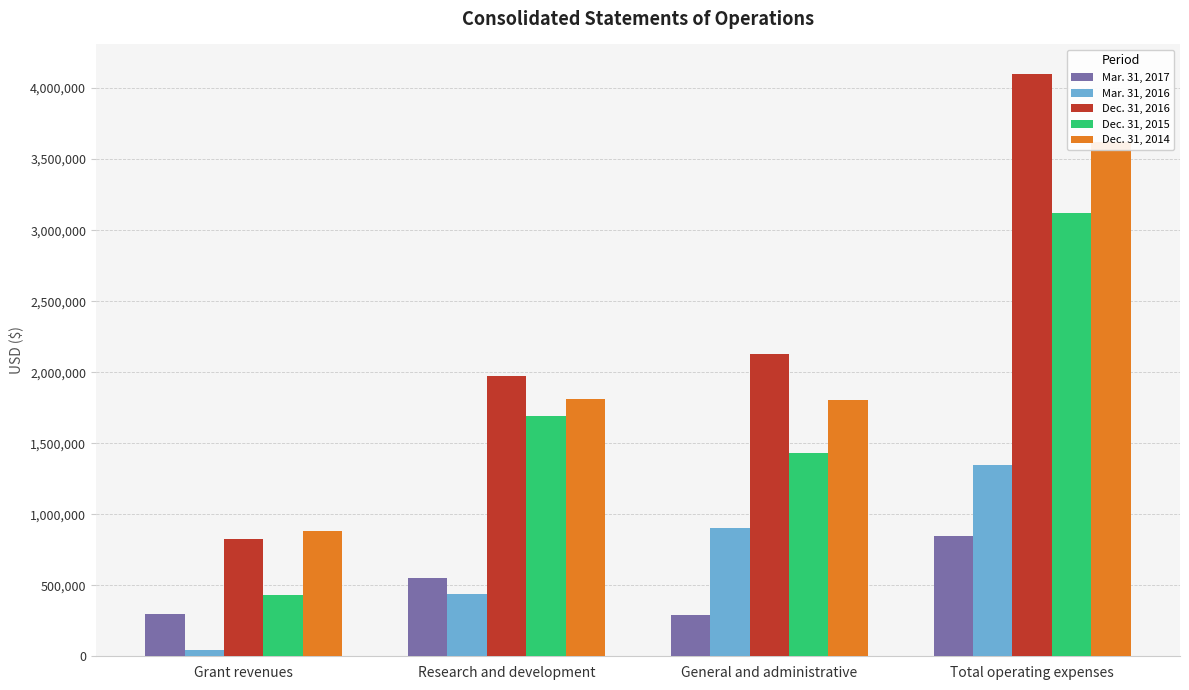

What are all the series names shown in the legend?

Mar. 31, 2017, Mar. 31, 2016, Dec. 31, 2016, Dec. 31, 2015, Dec. 31, 2014